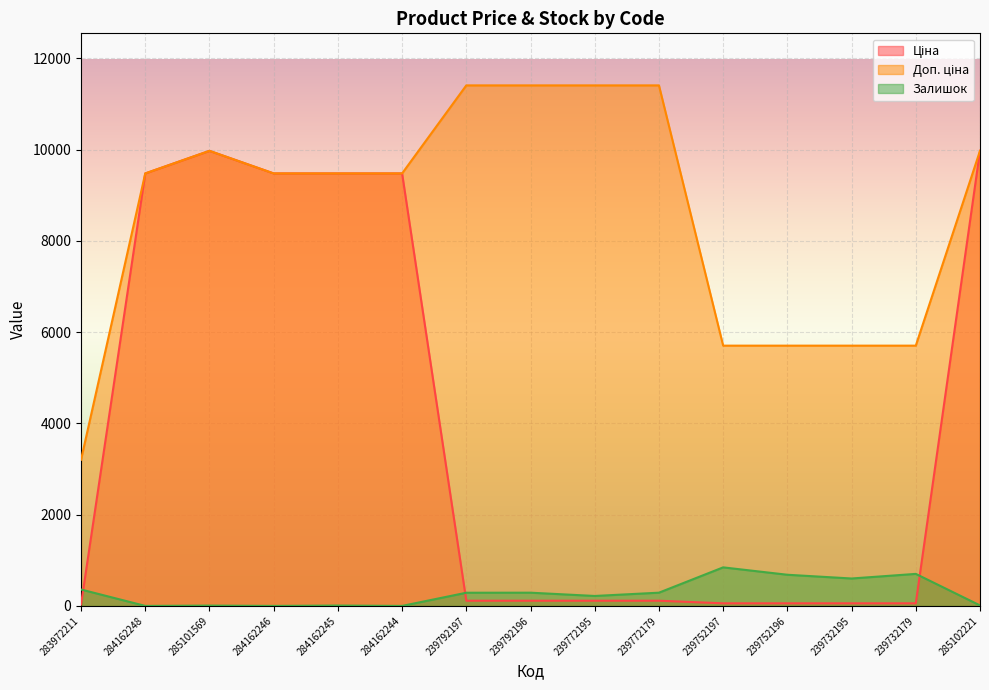

Reading left to right, list all the values displayed in this chart.

Ціна: 283972211=32.0	284162248=9480.1	285101569=9975.0	284162246=9480.1	284162245=9480.1	284162244=9480.1	239792197=114.1	239792196=114.1	239772195=114.1	239772179=114.1	239752197=57.0	239752196=57.0	239732195=57.0	239732179=57.0	285102221=9975.0
Доп. ціна: 283972211=3205.0	284162248=9480.1	285101569=9975.0	284162246=9480.1	284162245=9480.1	284162244=9480.1	239792197=11410.0	239792196=11410.0	239772195=11410.0	239772179=11410.0	239752197=5705.0	239752196=5705.0	239732195=5705.0	239732179=5705.0	285102221=9975.0
Залишок: 283972211=360.0	284162248=0.0	285101569=7.0	284162246=0.0	284162245=8.0	284162244=0.0	239792197=289.0	239792196=290.0	239772195=218.0	239772179=290.0	239752197=845.0	239752196=683.0	239732195=601.0	239732179=702.0	285102221=11.0